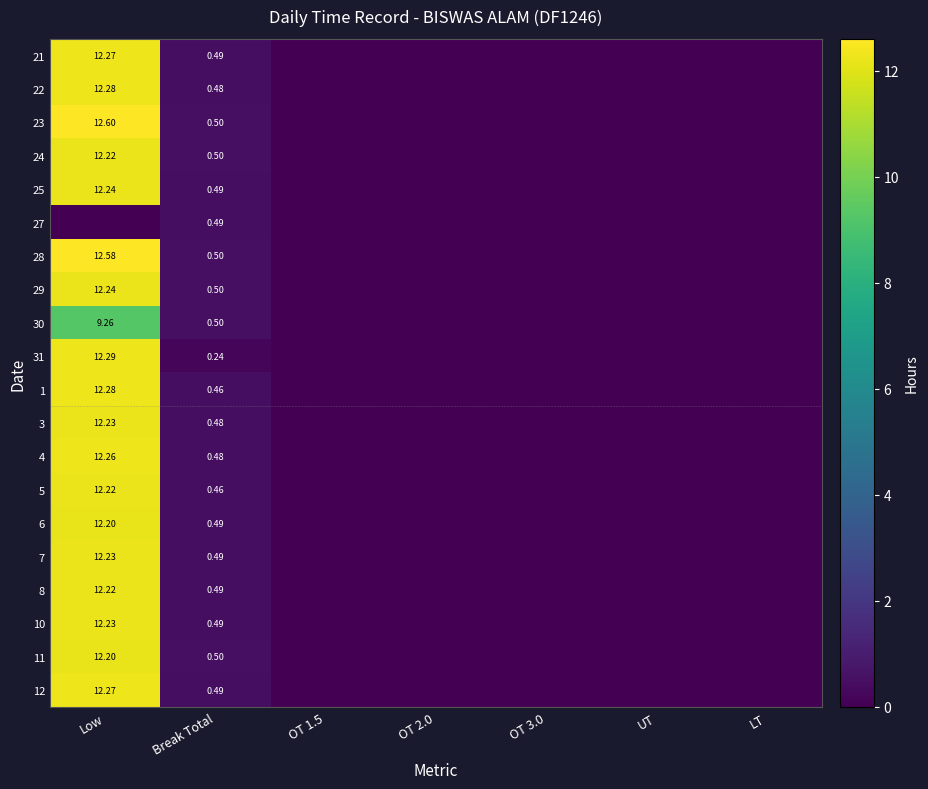

What is the difference between the maximum and minimum values in the 5 series?

12.2